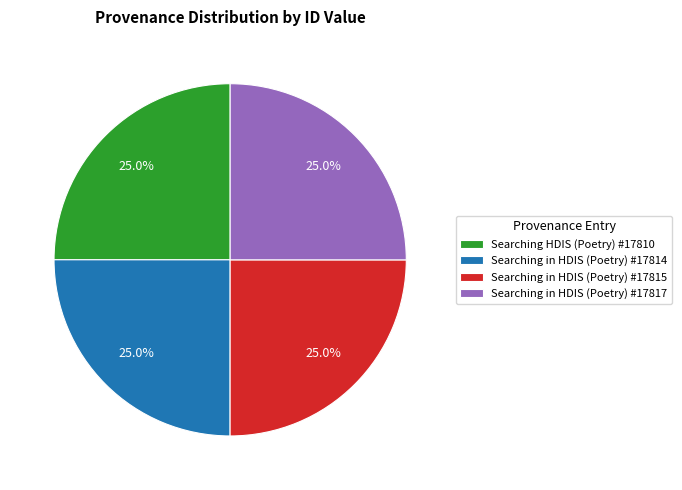

True or false: Searching in HDIS (Poetry) #17817 accounts for 25% of the total.

True